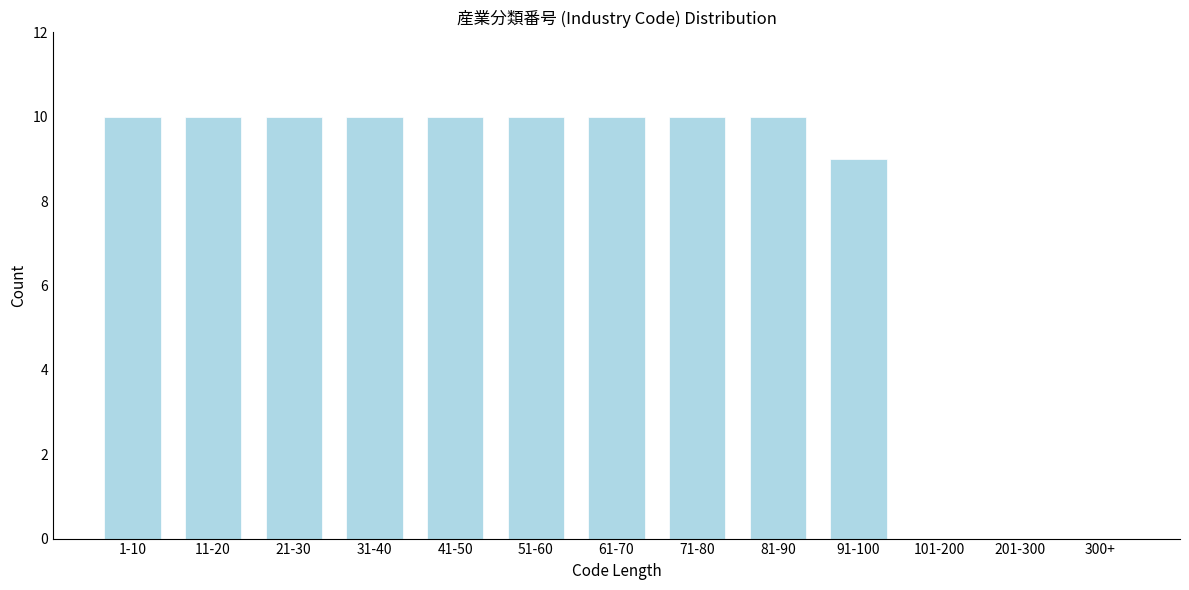

Reading left to right, transcribe all the data shown in this chart.

1-10=10	11-20=10	21-30=10	31-40=10	41-50=10	51-60=10	61-70=10	71-80=10	81-90=10	91-100=9	101-200=0	201-300=0	300+=0